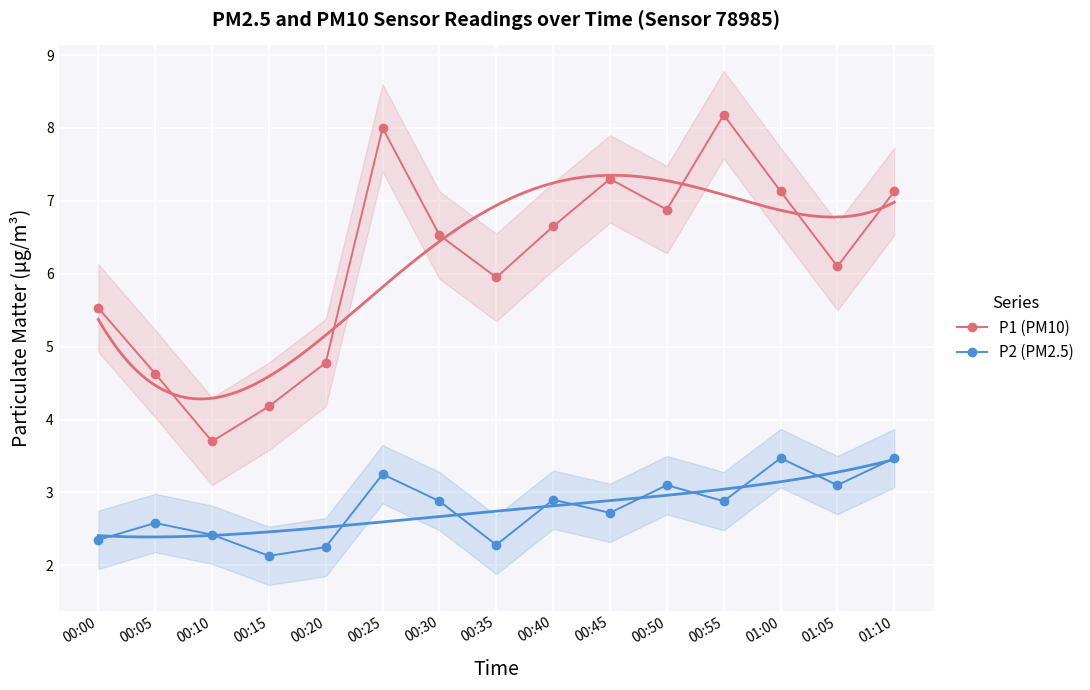

Reading left to right, what are all the values shown in this chart?

P1 (PM10): 00:00=5.5	00:05=4.6	00:10=3.7	00:15=4.2	00:20=4.8	00:25=8.0	00:30=6.5	00:35=6.0	00:40=6.7	00:45=7.3	00:50=6.9	00:55=8.2	01:00=7.1	01:05=6.1	01:10=7.1
P2 (PM2.5): 00:00=2.4	00:05=2.6	00:10=2.4	00:15=2.1	00:20=2.2	00:25=3.2	00:30=2.9	00:35=2.3	00:40=2.9	00:45=2.7	00:50=3.1	00:55=2.9	01:00=3.5	01:05=3.1	01:10=3.5